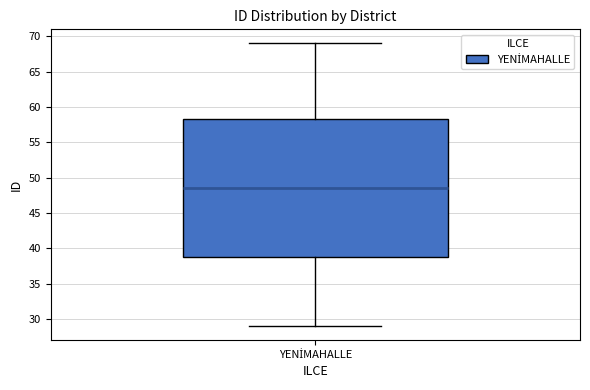

Transcribe this box plot: give where the median line is, the range the box spans, and where the two whiskers end, as read against the y-axis. The values are not printed on the chart, so give them approximately, as read against the axis.

median 48.5, box 39.0 to 58.5, whiskers 29.0 to 69.0